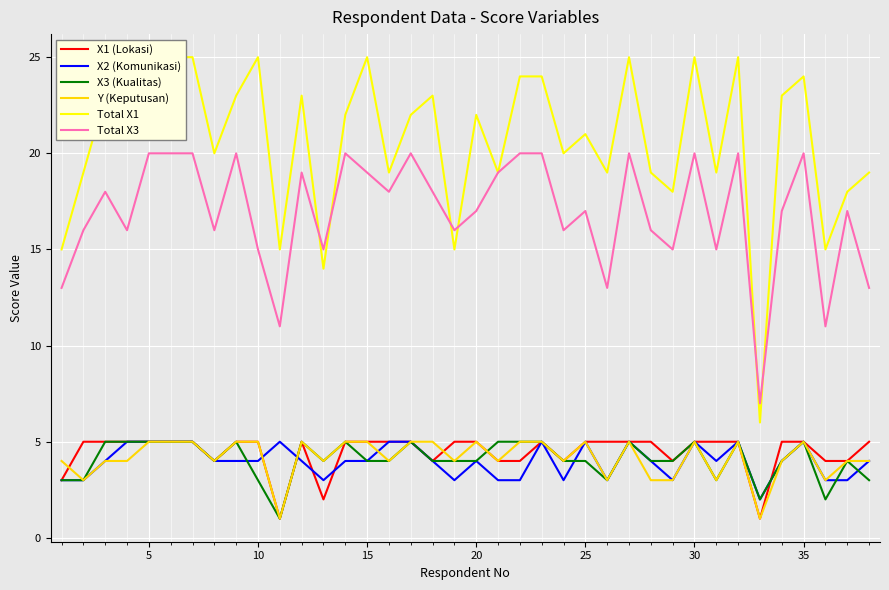

What is the difference between the second highest and minimum values in the Y (Keputusan) series?

4